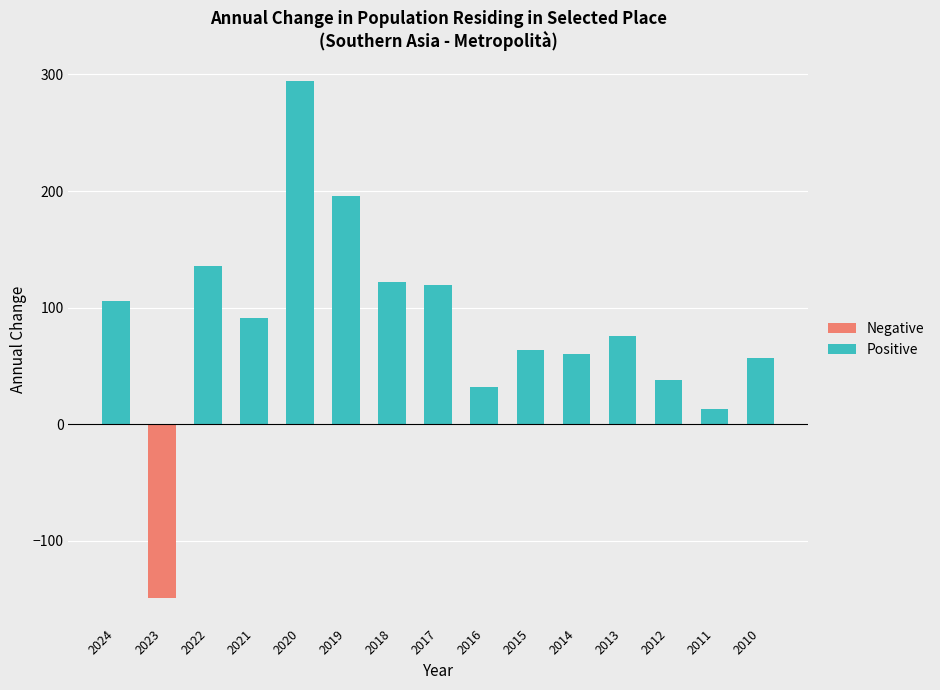

What value does the data have at 2017, to the nearest 50?

100